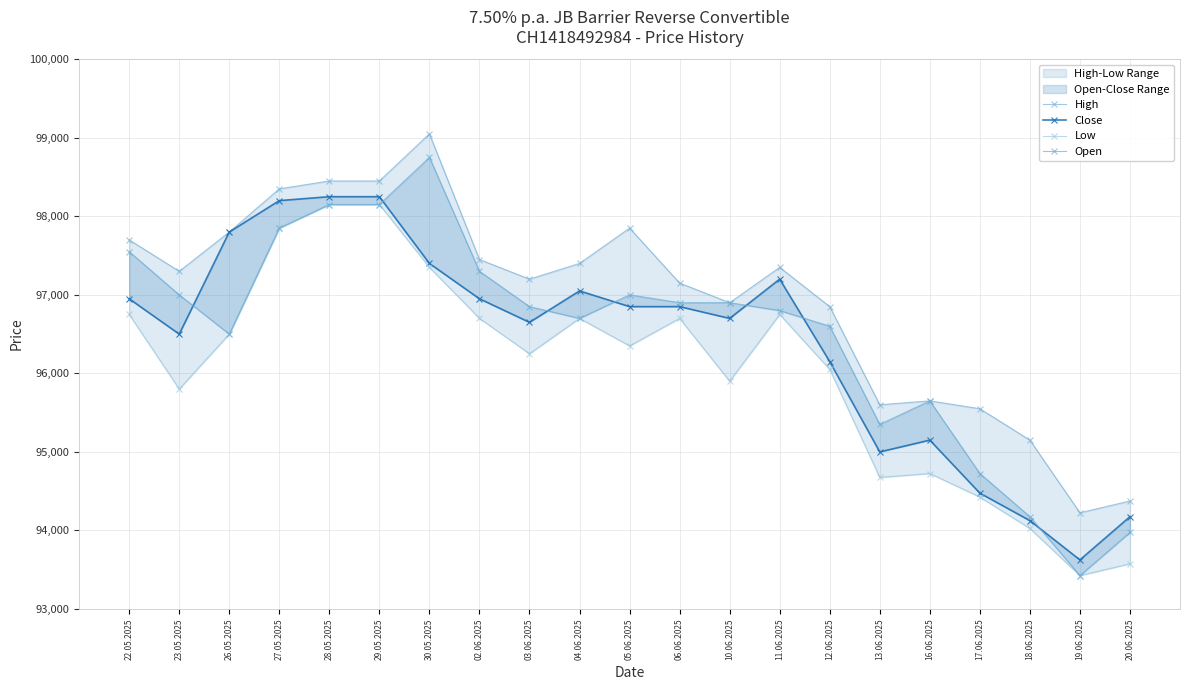

Is this an area chart (filled region under the line)?

No